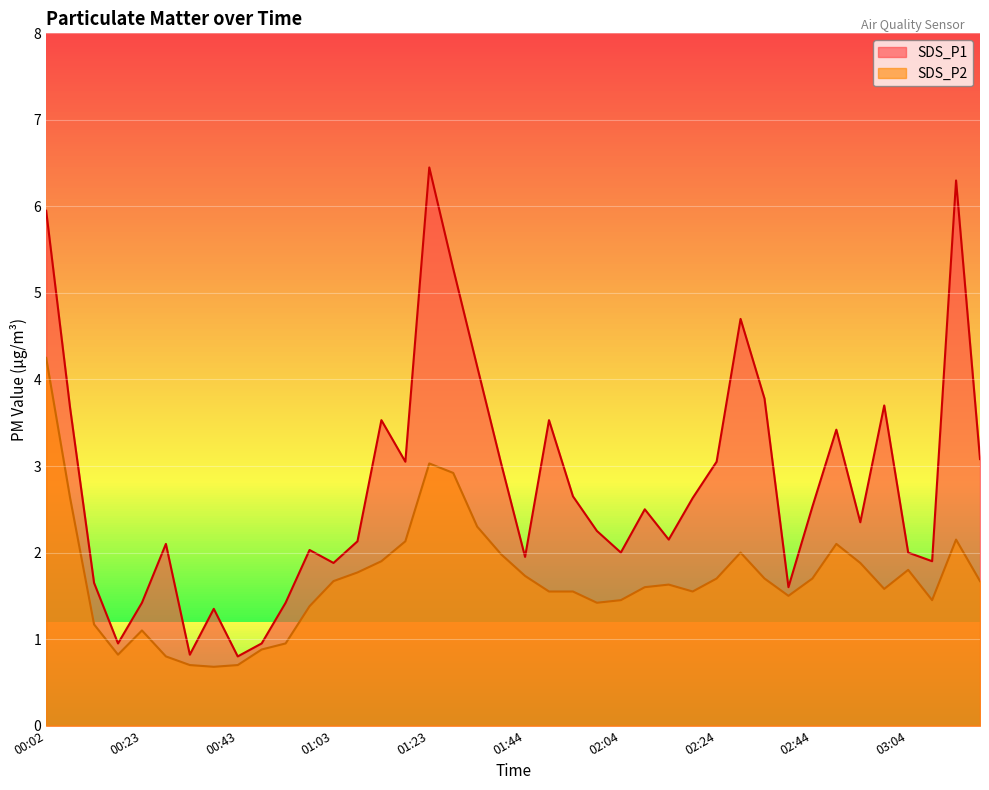

How many lines are shown in the chart?

2